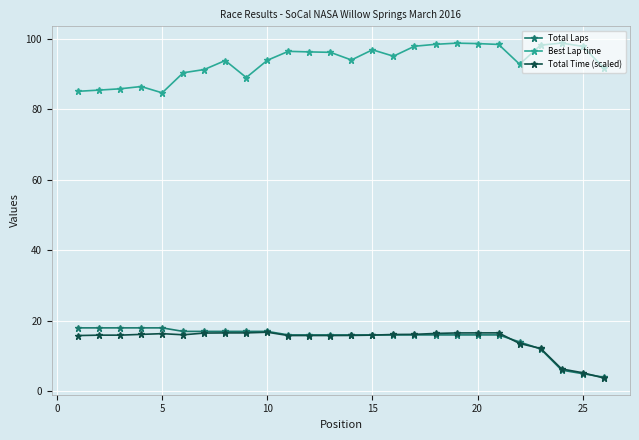

Which series has the largest total across all categories?

Best Lap time